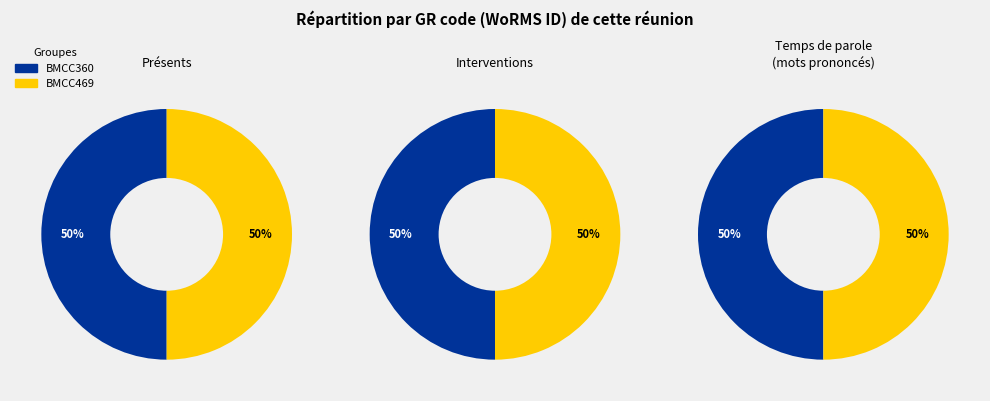

True or false: BMCC469 accounts for 45% of the total.

False